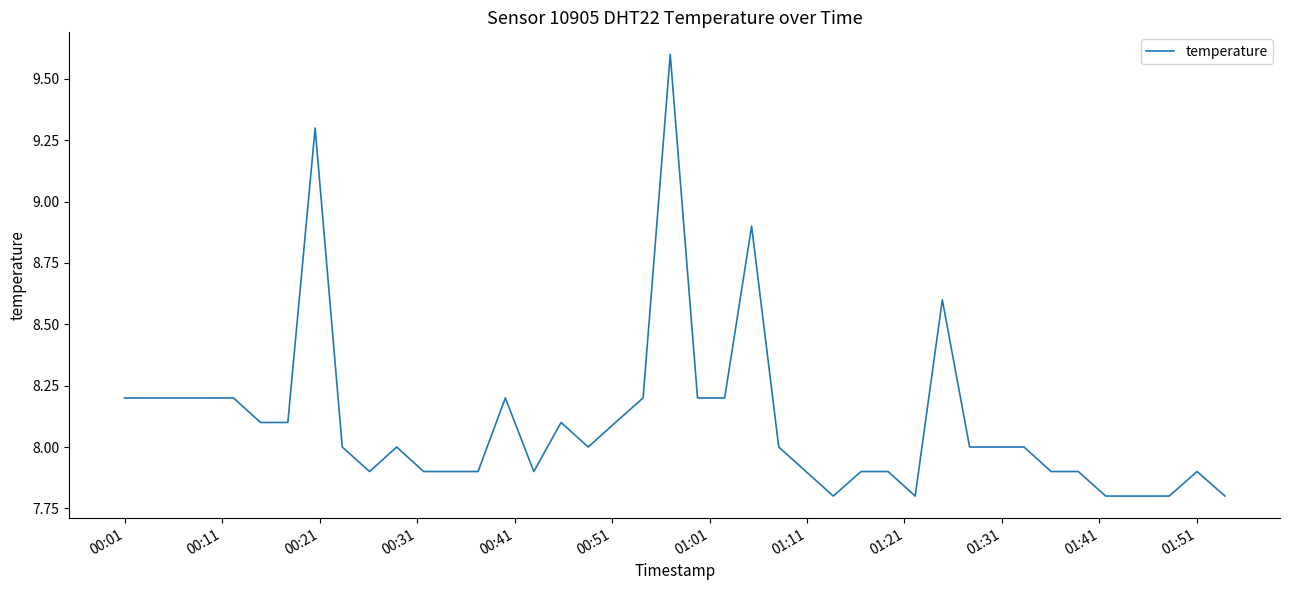

What is the maximum value shown in the chart?

9.6